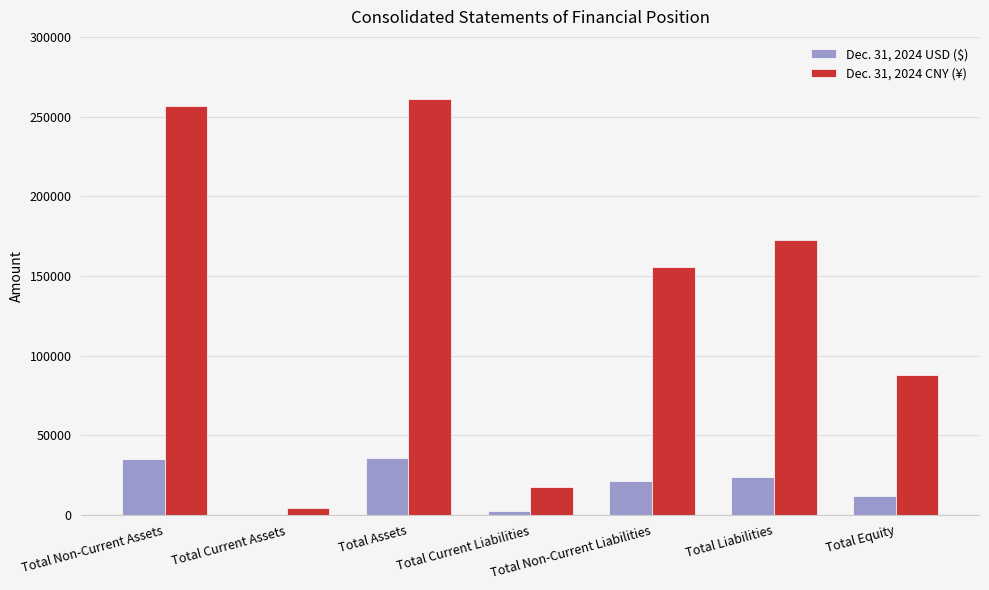

What is the average value of the Dec. 31, 2024 USD ($) series?

18703